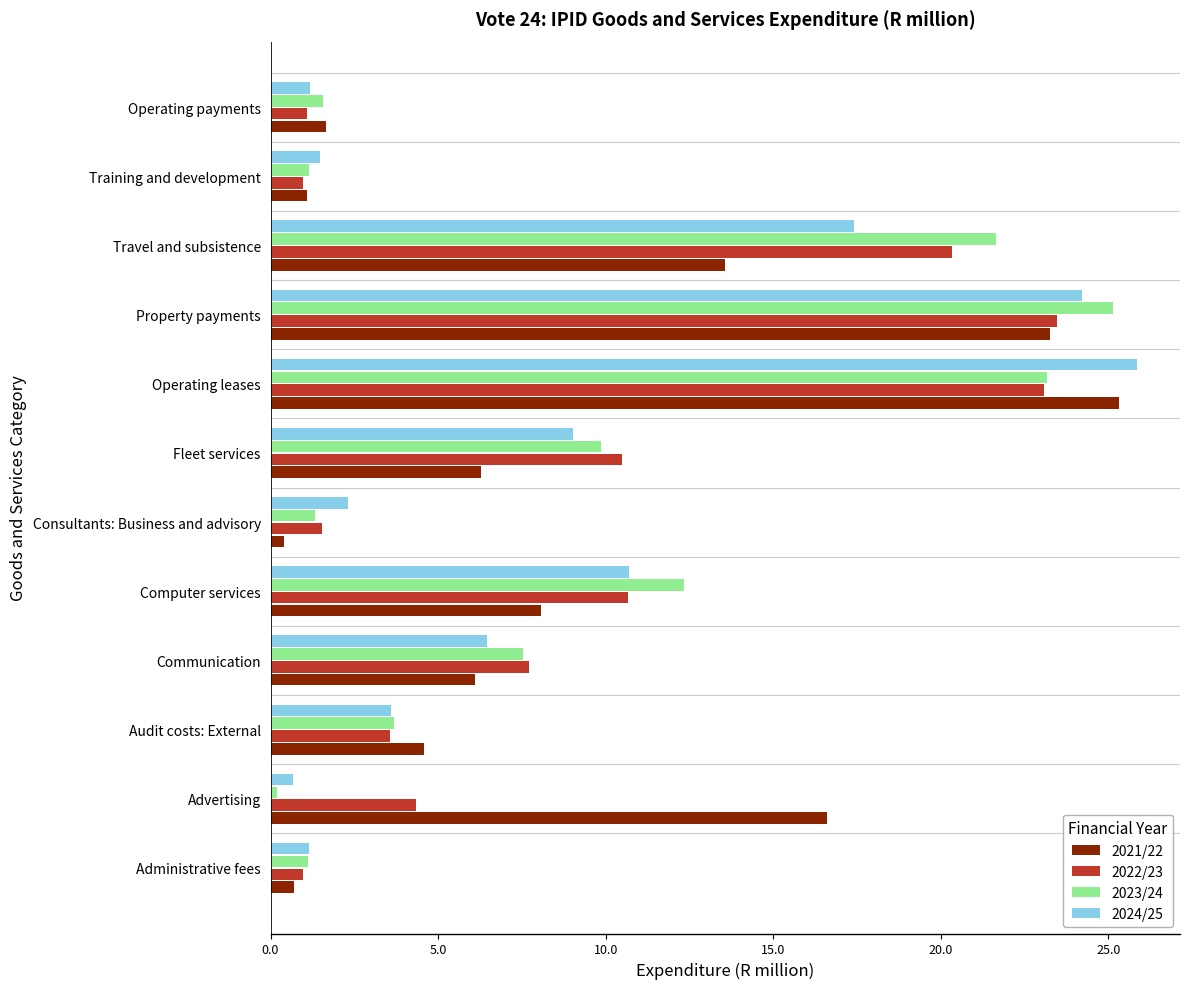

What is the approximate value of 2021/22 at Audit costs: External?

4.6